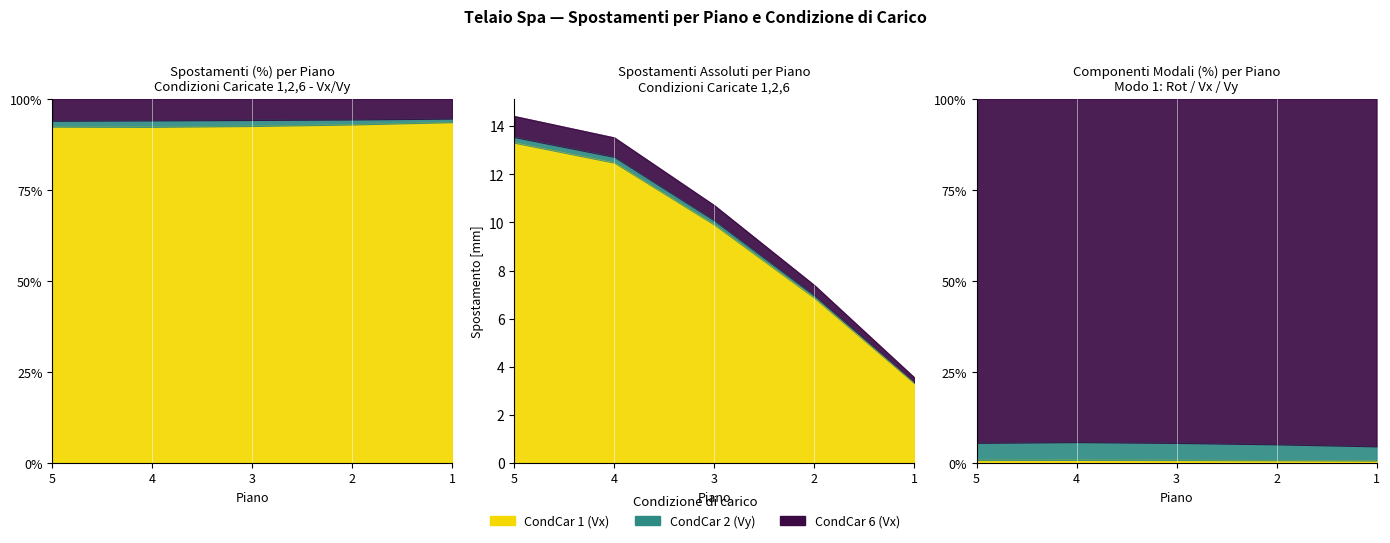

List the series in order of their peak value, highest first.

CondCar 6 (Vx), CondCar 2 (Vy), CondCar 1 (Vx)